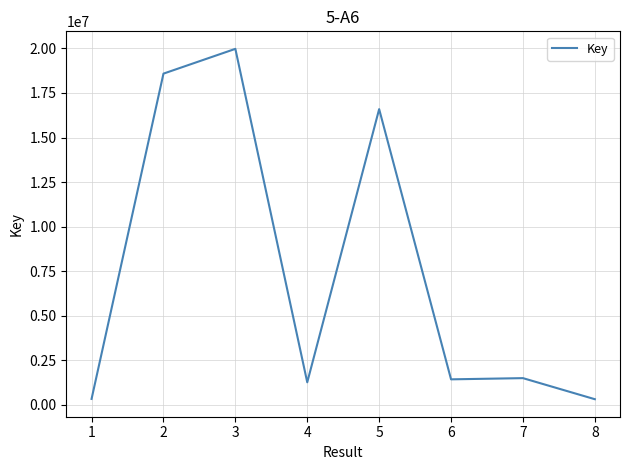

Between 7 and 4, which is larger?

7